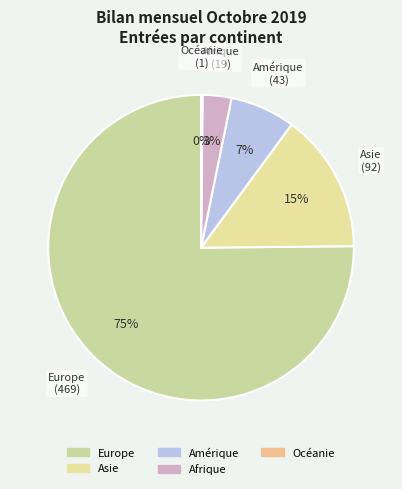

To the nearest percent, what portion does Asie represent?

15%